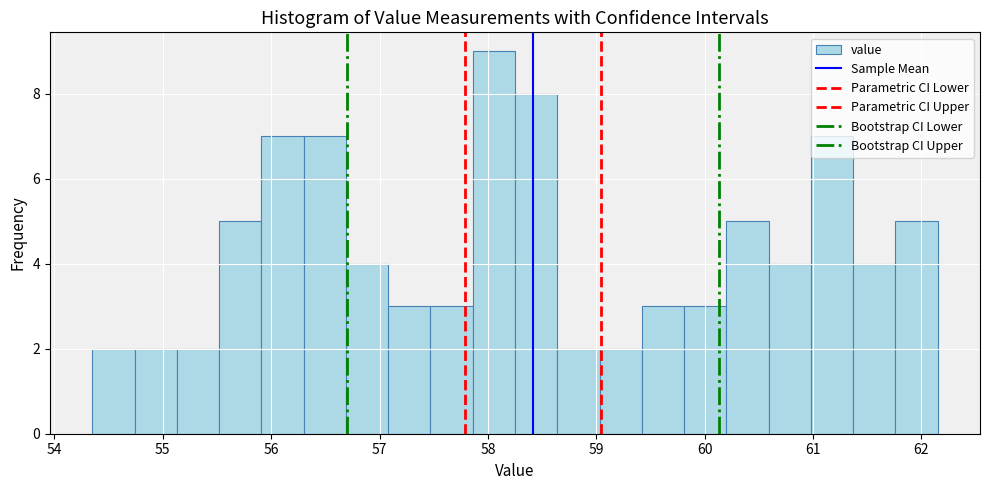

Around what value on the x-axis is the tallest bar? Give the approximate position of its centre, as read against the axis.

58.1